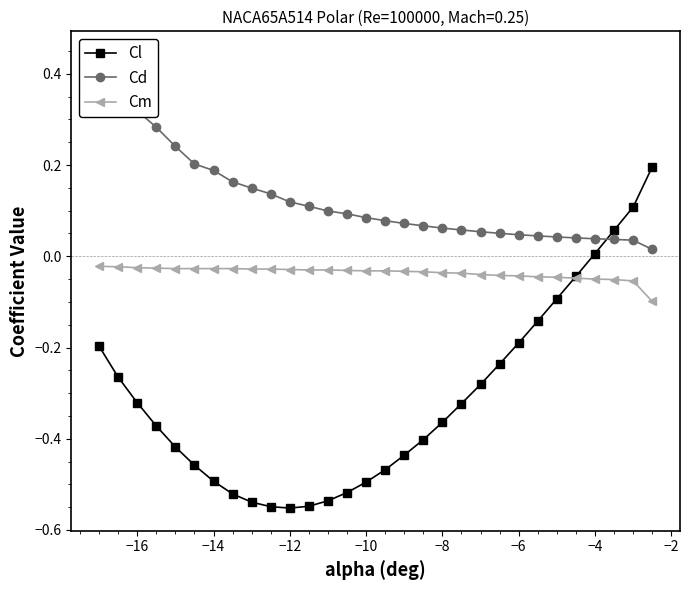

The value of Cm at −10 is -0.1. True or false?

False